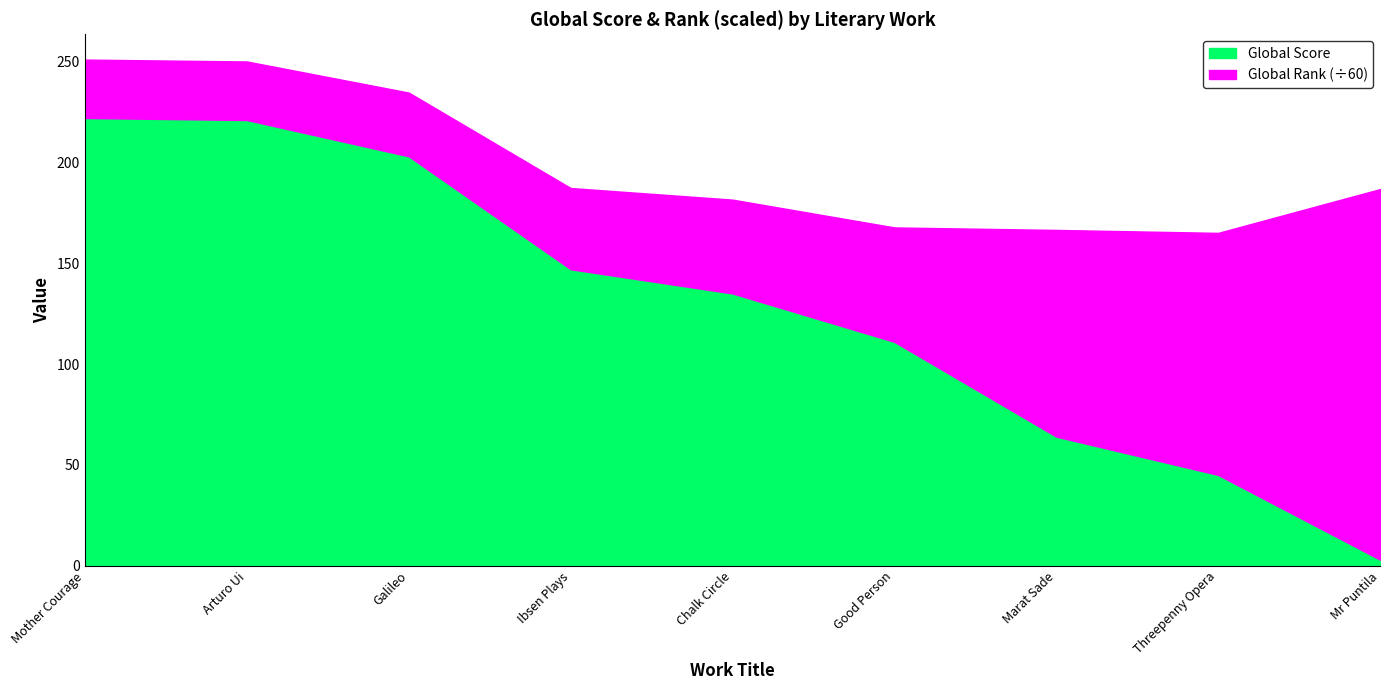

At how many categories does at least one series exceed 6897?

2